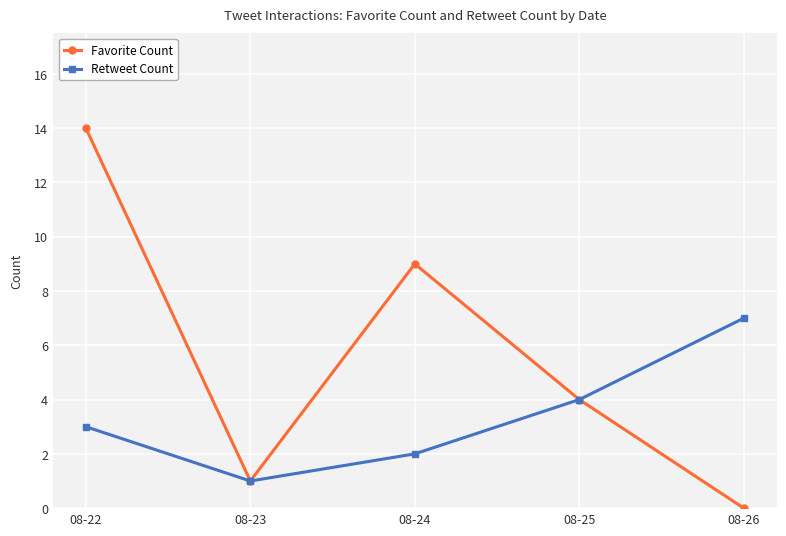

What is the sum of the Retweet Count values at 08-26 and 08-24?

9